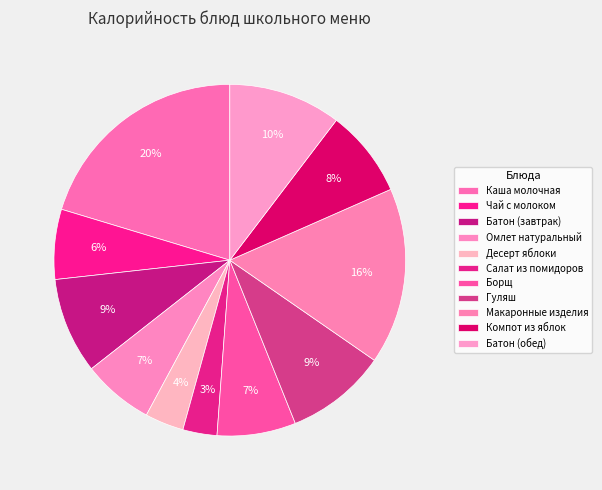

True or false: Компот из яблок accounts for 8% of the total.

True